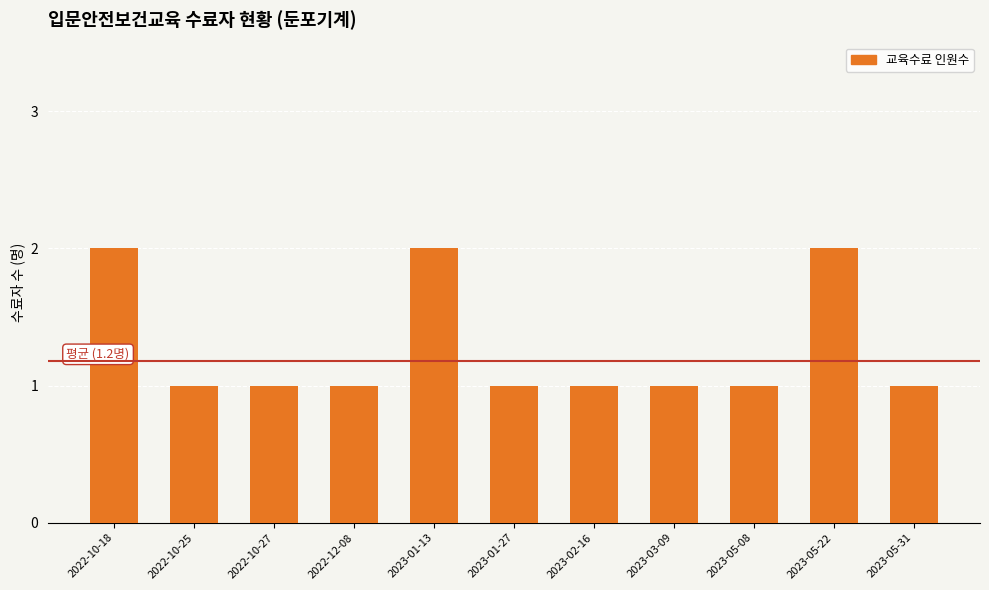

The chart shows a value of 1 at 2023-05-22. True or false?

False